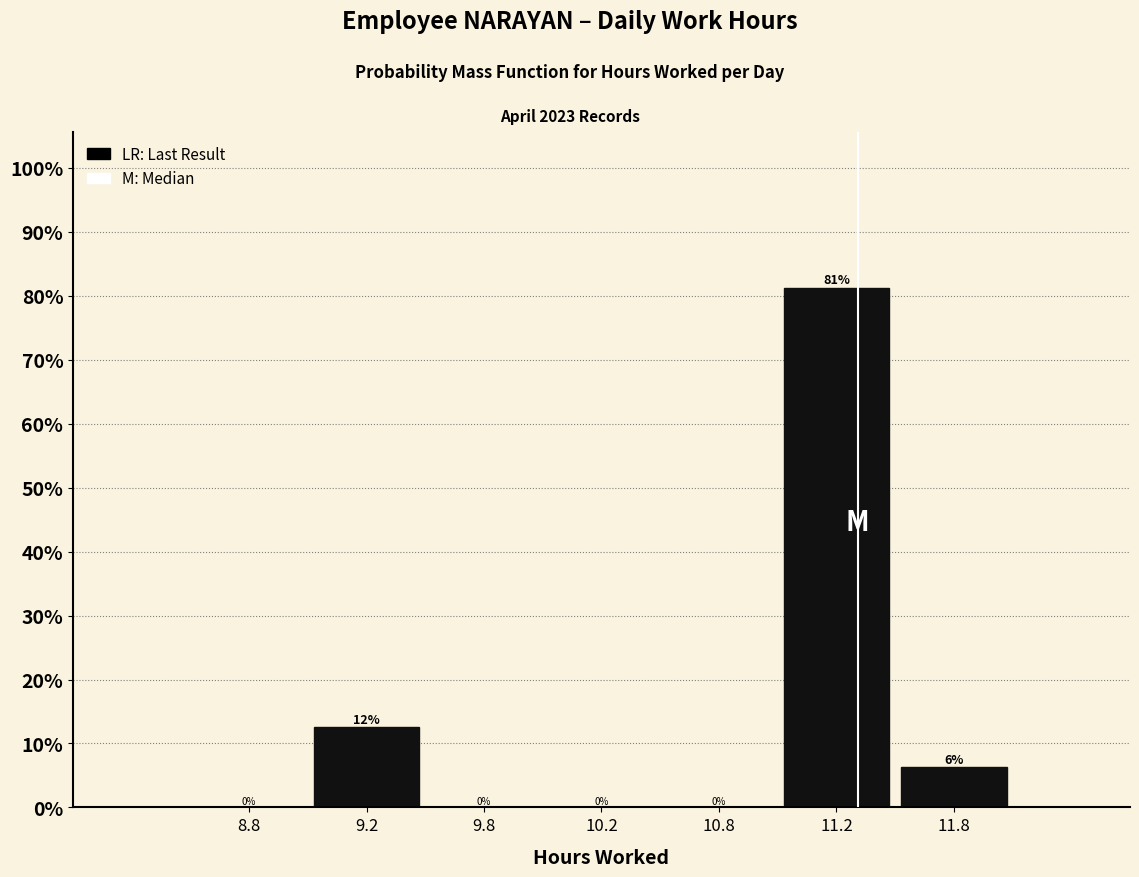

The value at 9.2 is 18.4. True or false?

False